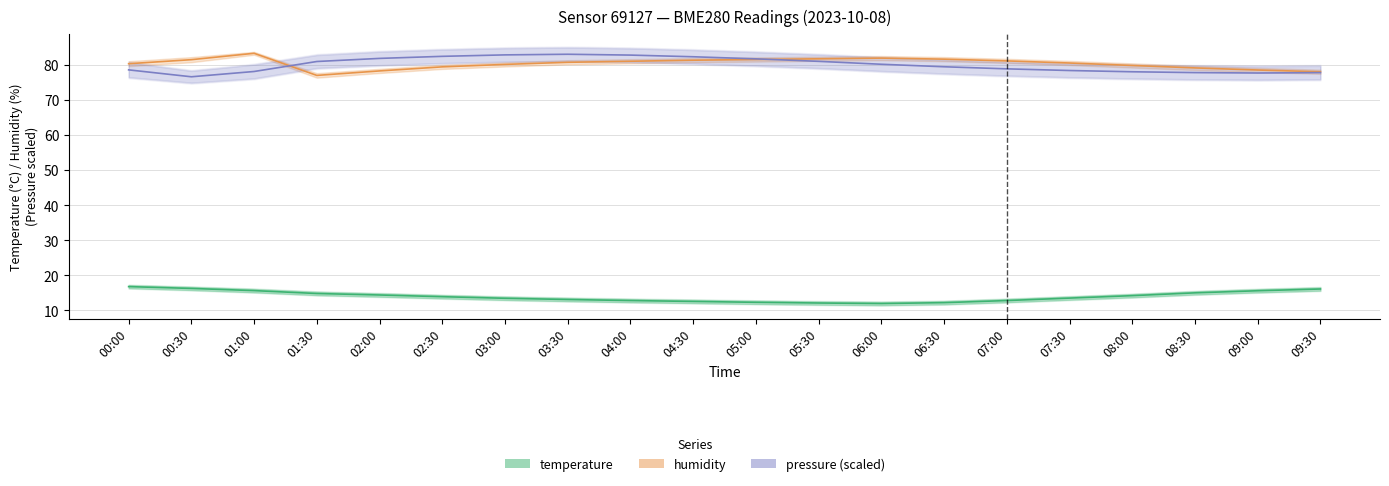

Reading left to right, list all the values displayed in this chart.

temperature: 00:00=16.8	00:30=16.3	01:00=15.6	01:30=14.8	02:00=14.4	02:30=13.9	03:00=13.4	03:30=13.1	04:00=12.8	04:30=12.6	05:00=12.3	05:30=12.1	06:00=11.9	06:30=12.2	07:00=12.8	07:30=13.5	08:00=14.2	08:30=15.0	09:00=15.6	09:30=16.1
humidity: 00:00=80.4	00:30=81.5	01:00=83.4	01:30=77.1	02:00=78.3	02:30=79.5	03:00=80.2	03:30=80.8	04:00=81.1	04:30=81.4	05:00=81.6	05:30=81.8	06:00=82.0	06:30=81.7	07:00=81.2	07:30=80.6	08:00=79.9	08:30=79.2	09:00=78.6	09:30=78.1
pressure (scaled): 00:00=78.6	00:30=76.7	01:00=78.2	01:30=81.0	02:00=81.9	02:30=82.5	03:00=82.9	03:30=83.1	04:00=82.9	04:30=82.4	05:00=81.8	05:30=81.1	06:00=80.2	06:30=79.5	07:00=78.9	07:30=78.5	08:00=78.1	08:30=77.9	09:00=77.7	09:30=77.9